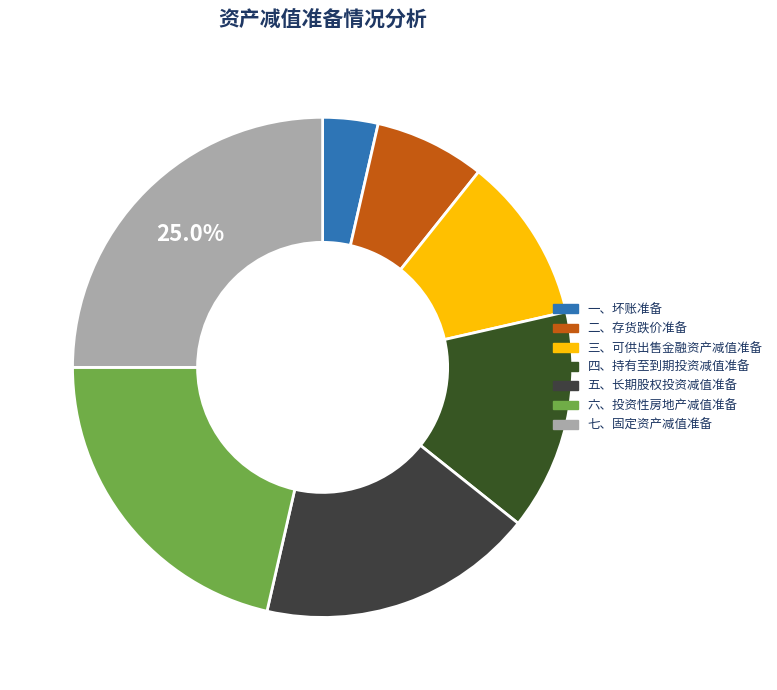

What is the change in value from 一、坏账准备 to 五、长期股权投资减值准备?

+4